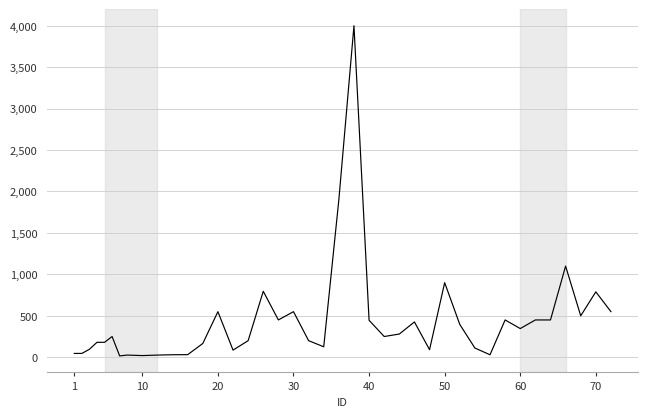

True or false: the data has more than 1 interior local peaks.

True